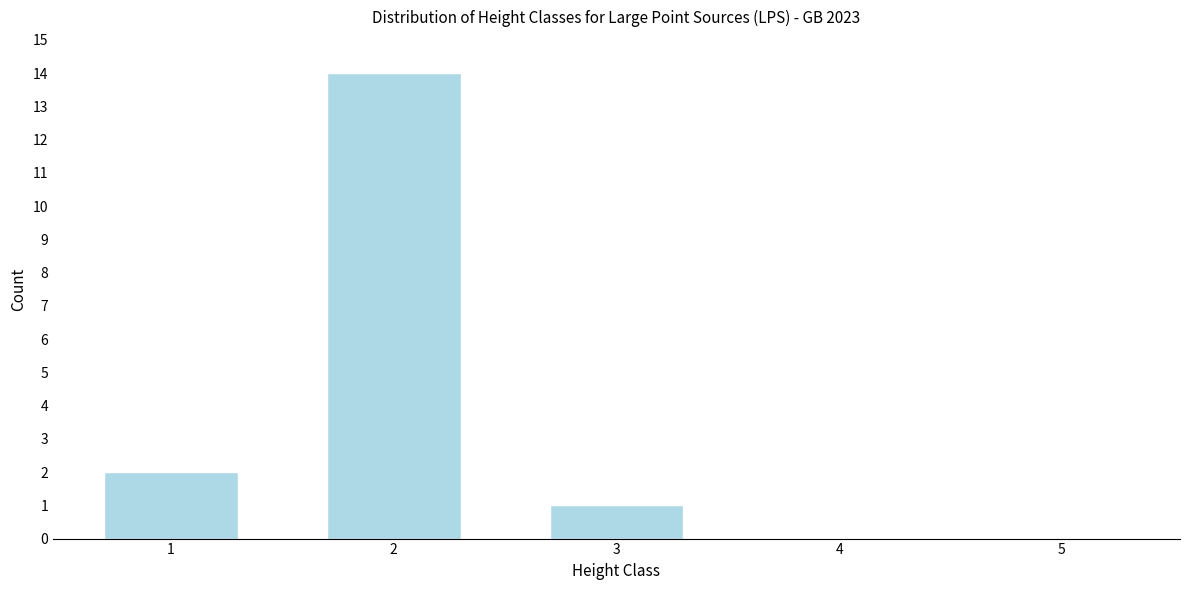

Reading left to right, list all the values displayed in this chart.

1=2	2=14	3=1	4=0	5=0